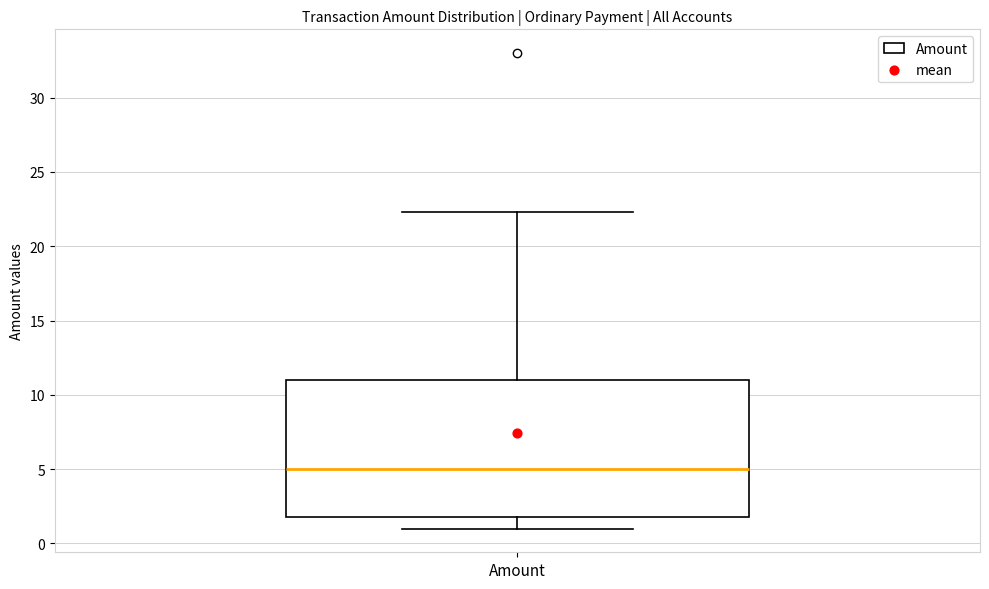

Read this box plot against the y-axis: the position of the median line, the range covered by the box, and the ends of both whiskers. The values are not printed on the chart, so give them approximately, as read against the axis.

median 5.0, box 2.0 to 11.0, whiskers 1.0 to 22.5